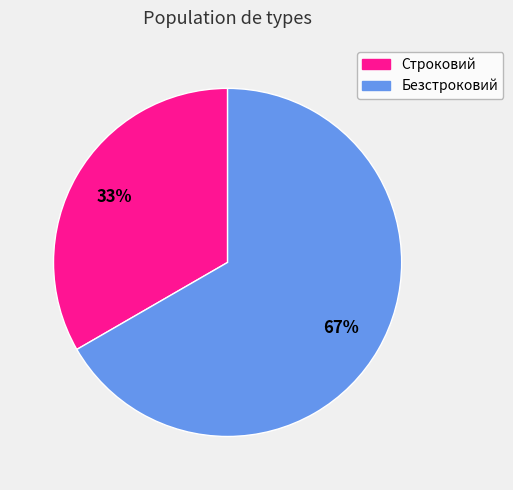

Combined, do Строковий and Безстроковий account for over 50%?

Yes